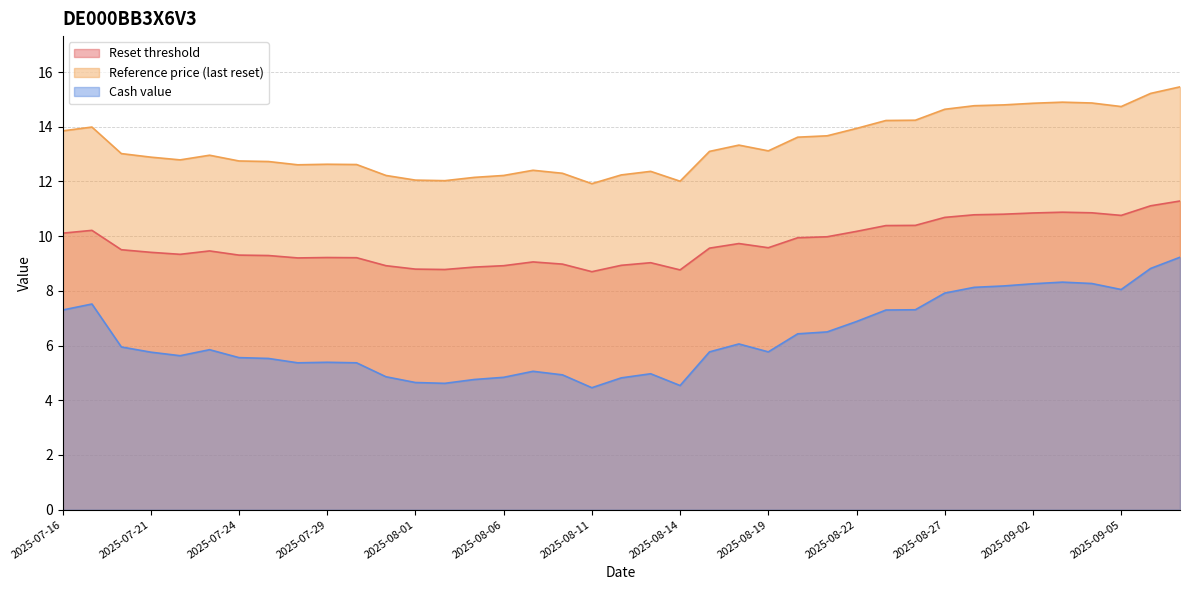

Does the chart display data point markers on the line(s)?

No